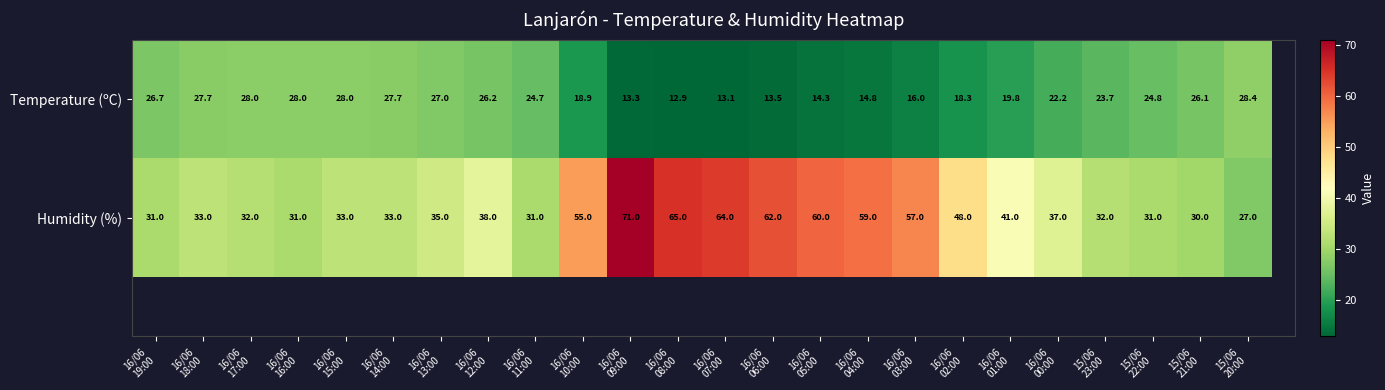

Is it true that Humidity (%) equals 52.3 at 16/06 17:00?

False